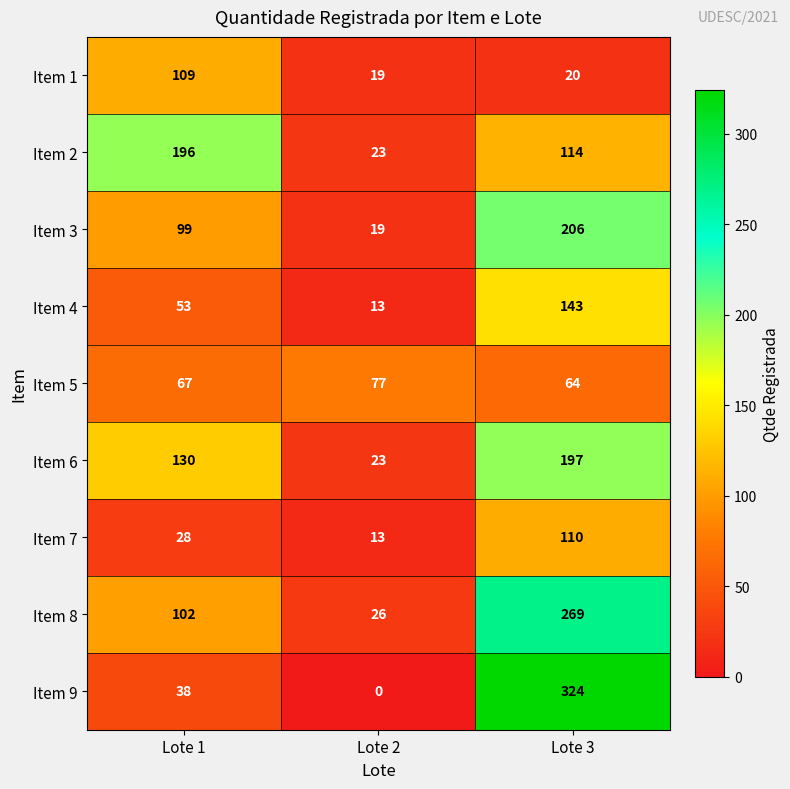

Reading left to right, list all the values displayed in this chart.

Item 1: Lote 1=109	Lote 2=19	Lote 3=20
Item 2: Lote 1=196	Lote 2=23	Lote 3=114
Item 3: Lote 1=99	Lote 2=19	Lote 3=206
Item 4: Lote 1=53	Lote 2=13	Lote 3=143
Item 5: Lote 1=67	Lote 2=77	Lote 3=64
Item 6: Lote 1=130	Lote 2=23	Lote 3=197
Item 7: Lote 1=28	Lote 2=13	Lote 3=110
Item 8: Lote 1=102	Lote 2=26	Lote 3=269
Item 9: Lote 1=38	Lote 2=0	Lote 3=324